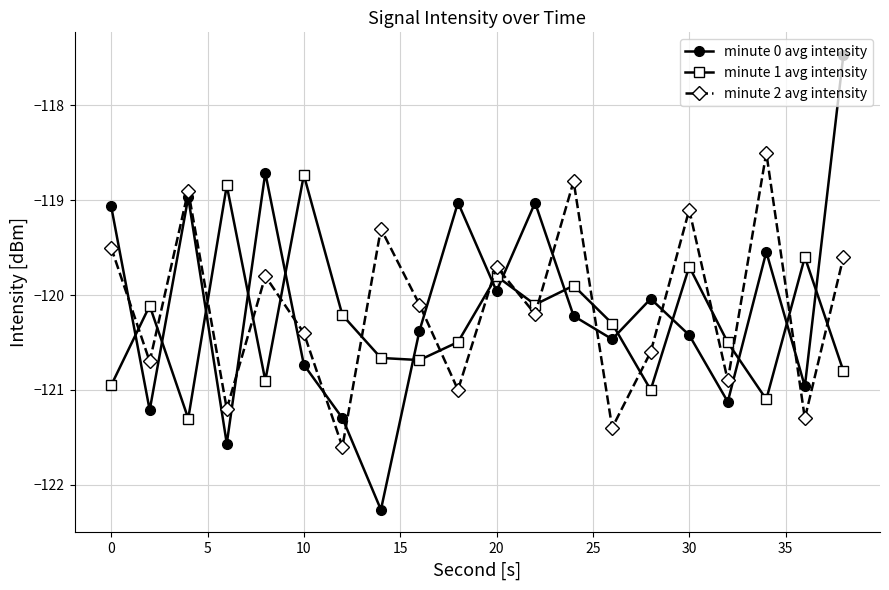

In minute 2 avg intensity, how many points are lower than both neighbors (excluding endpoints)?

8